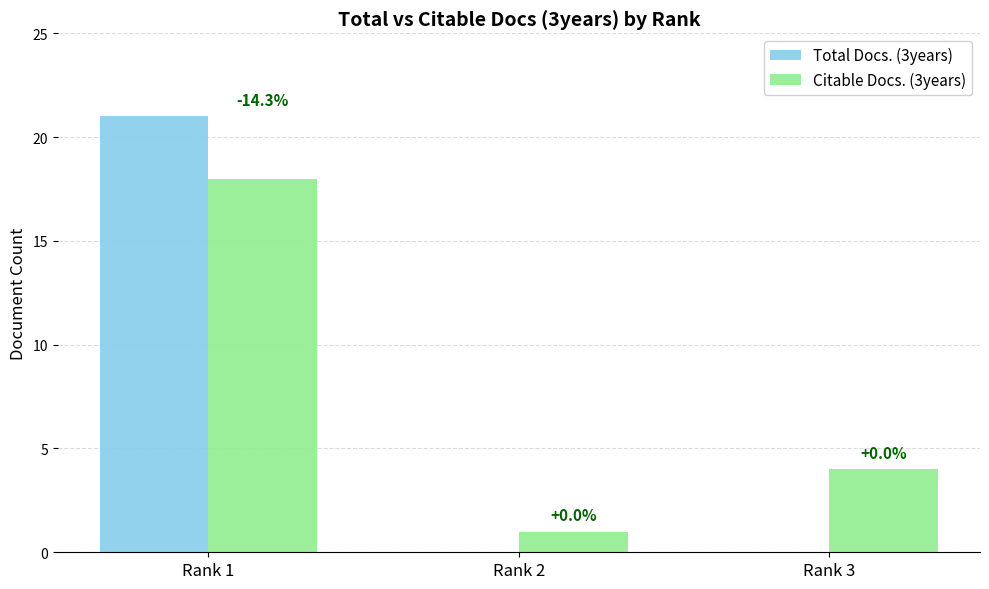

Reading left to right, list all the values displayed in this chart.

Total Docs. (3years): Rank 1=21	Rank 2=0	Rank 3=0
Citable Docs. (3years): Rank 1=18	Rank 2=1	Rank 3=4